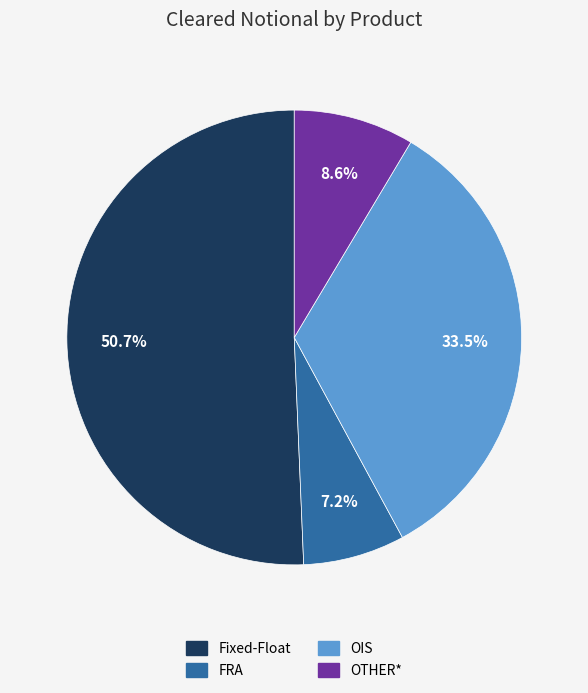

Which category has the biggest portion of the pie?

Fixed-Float